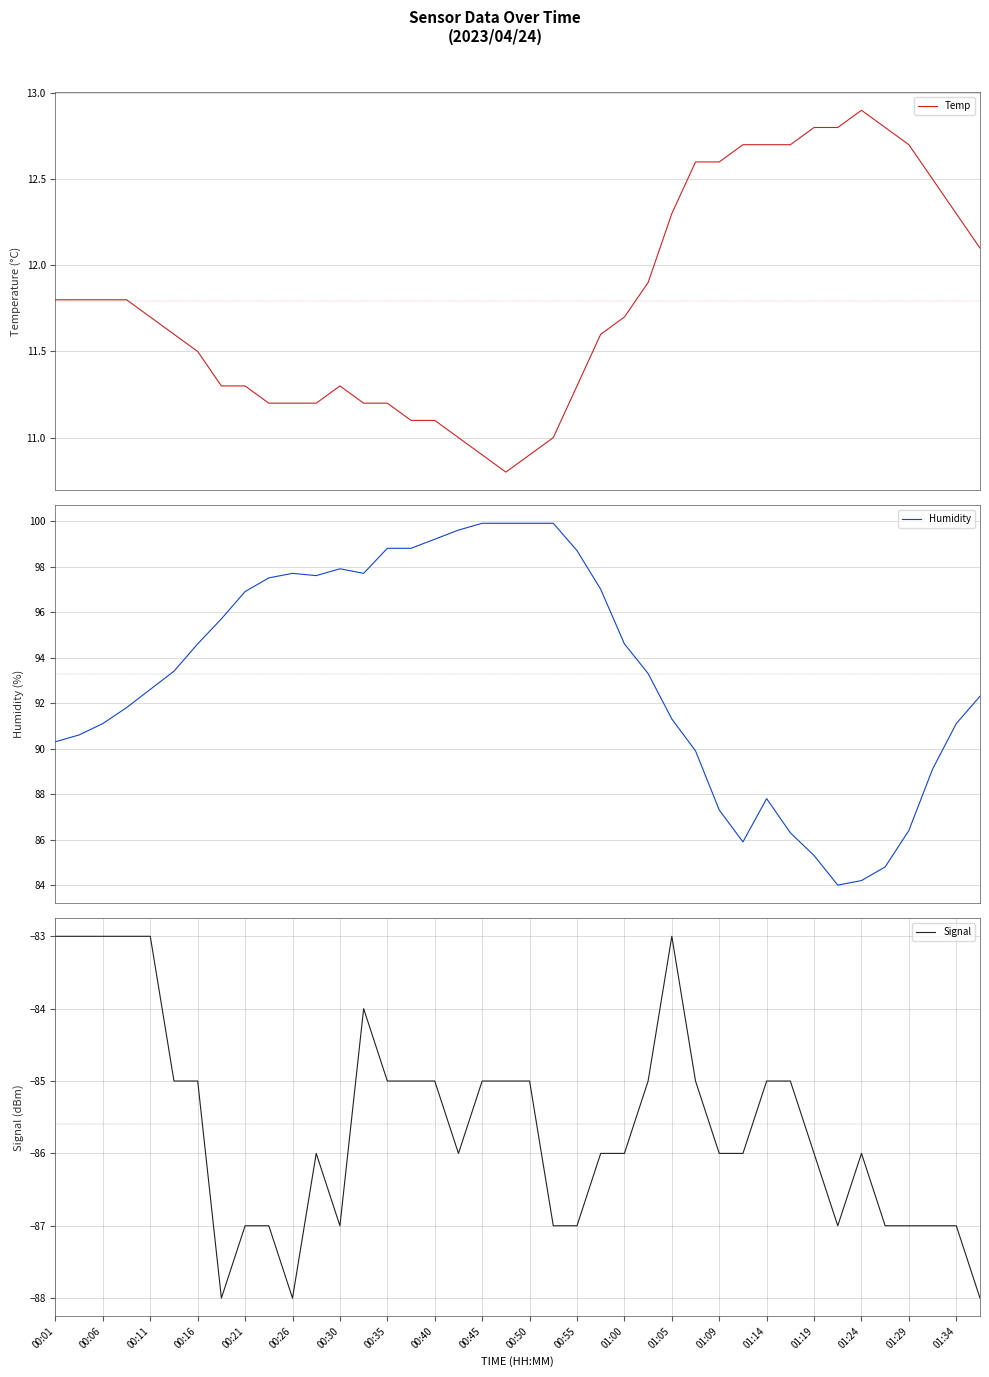

True or false: Signal has a value of -86 at 01:19.

True